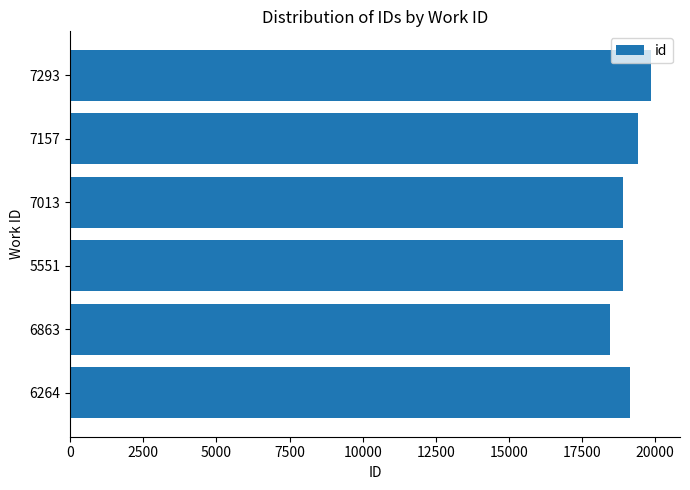

How many series are shown in this chart?

1